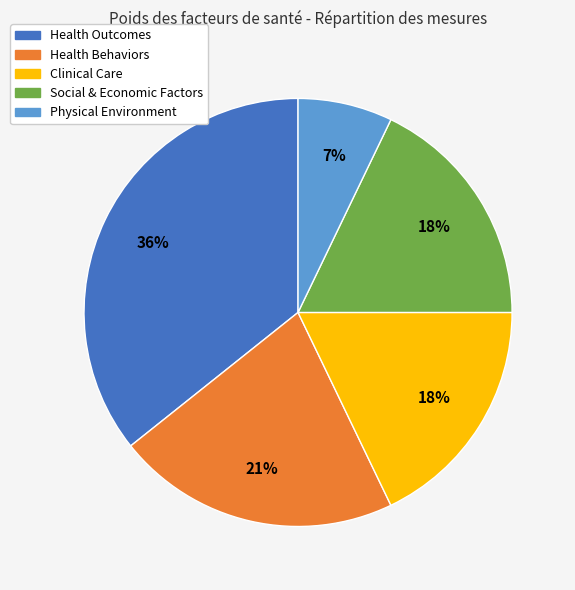

Do Social & Economic Factors and Health Outcomes together represent more than half of the pie?

Yes